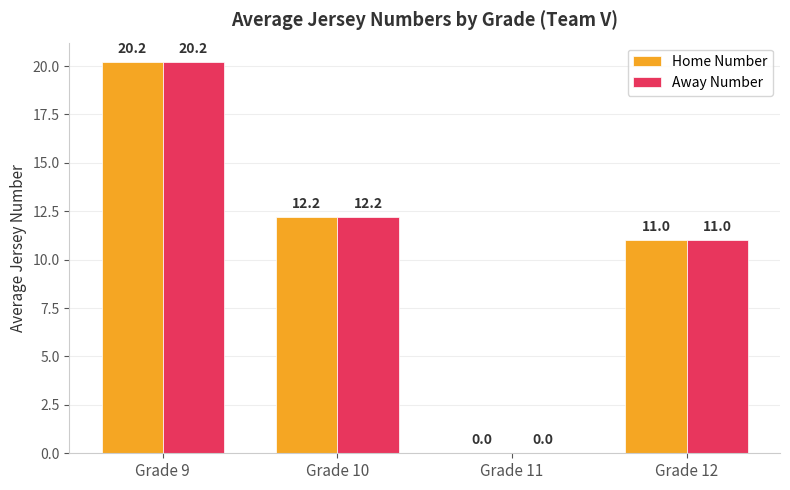

Is it true that Away Number equals 16.9 at Grade 10?

False